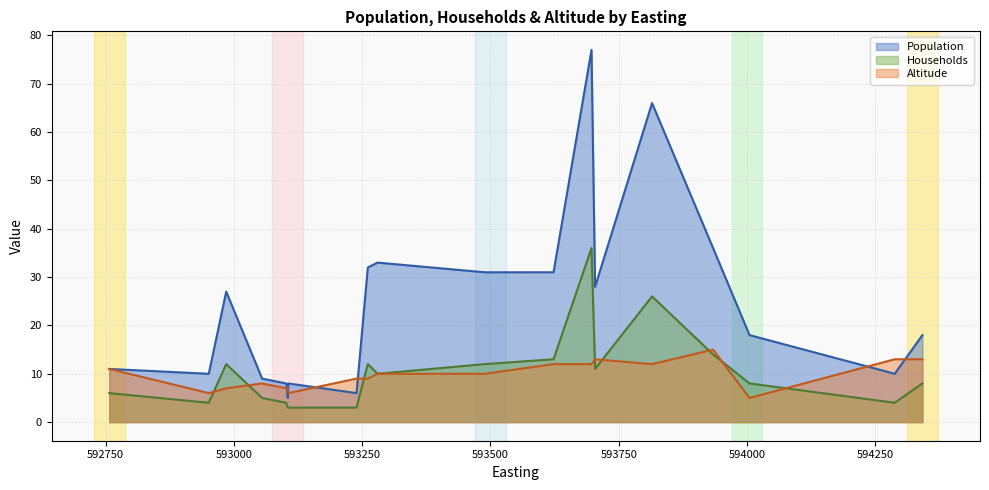

What are all the series names shown in the legend?

Population, Households, Altitude